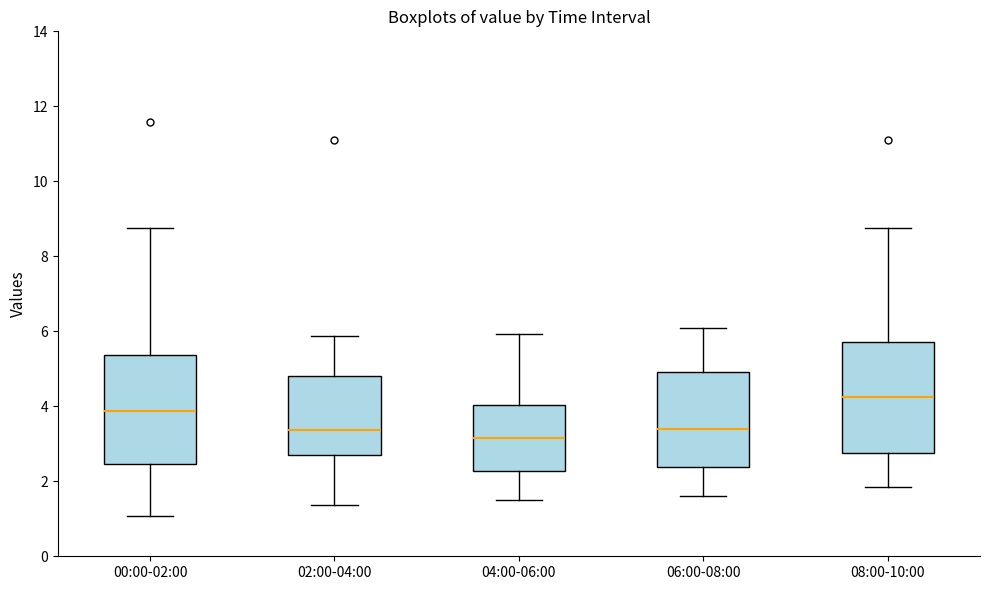

Reading left to right, read every box against the y-axis: the position of its median line, the range the box covers, and the ends of its whiskers. The values are not printed on the chart, so give them approximately, as read against the axis.

00:00-02:00: median 3.8, box 2.4 to 5.4, whiskers 1.0 to 8.8
02:00-04:00: median 3.4, box 2.8 to 4.8, whiskers 1.4 to 5.8
04:00-06:00: median 3.2, box 2.2 to 4.0, whiskers 1.6 to 6.0
06:00-08:00: median 3.4, box 2.4 to 5.0, whiskers 1.6 to 6.2
08:00-10:00: median 4.2, box 2.8 to 5.8, whiskers 1.8 to 8.8